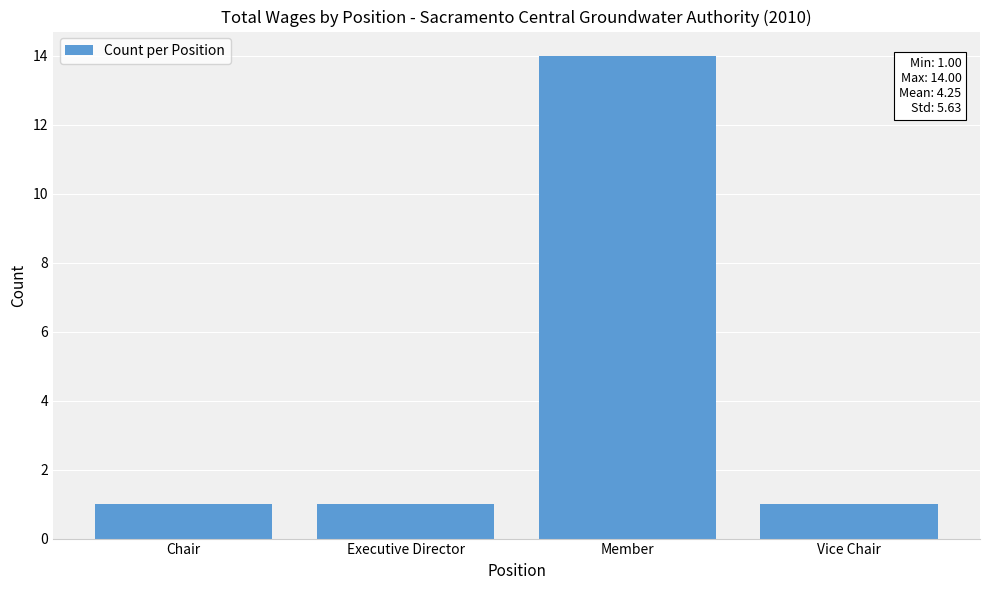

How many categories are shown in the chart?

4